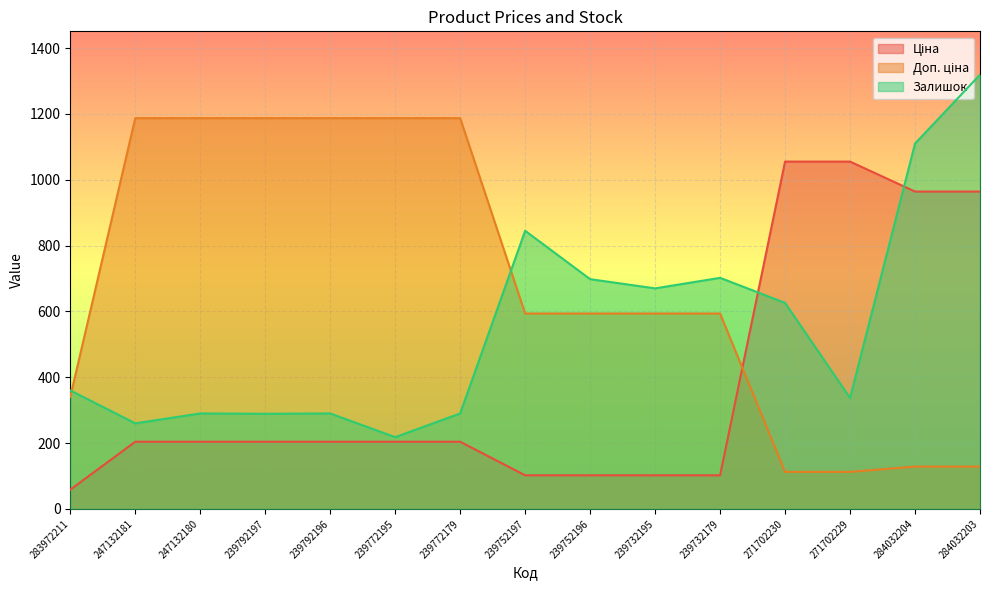

What is the difference between the second highest and second lowest values in the Залишок series?

850.0